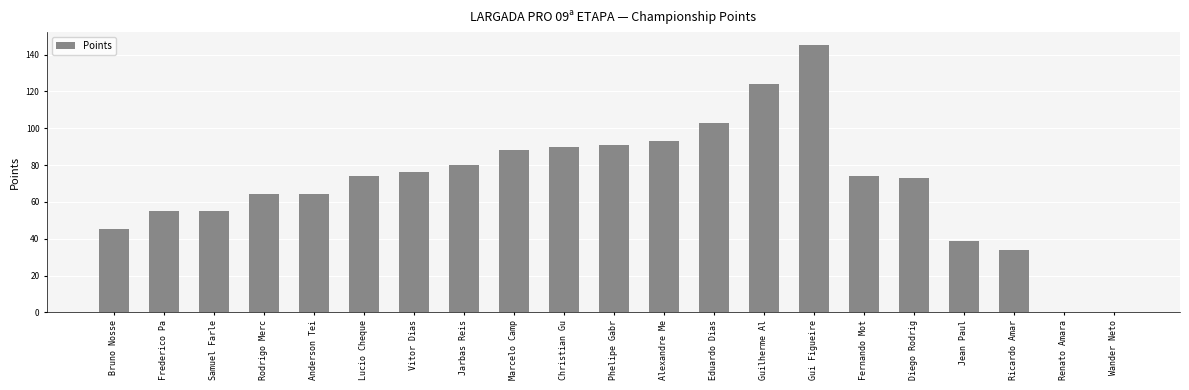

What is the sum of all values?

1467